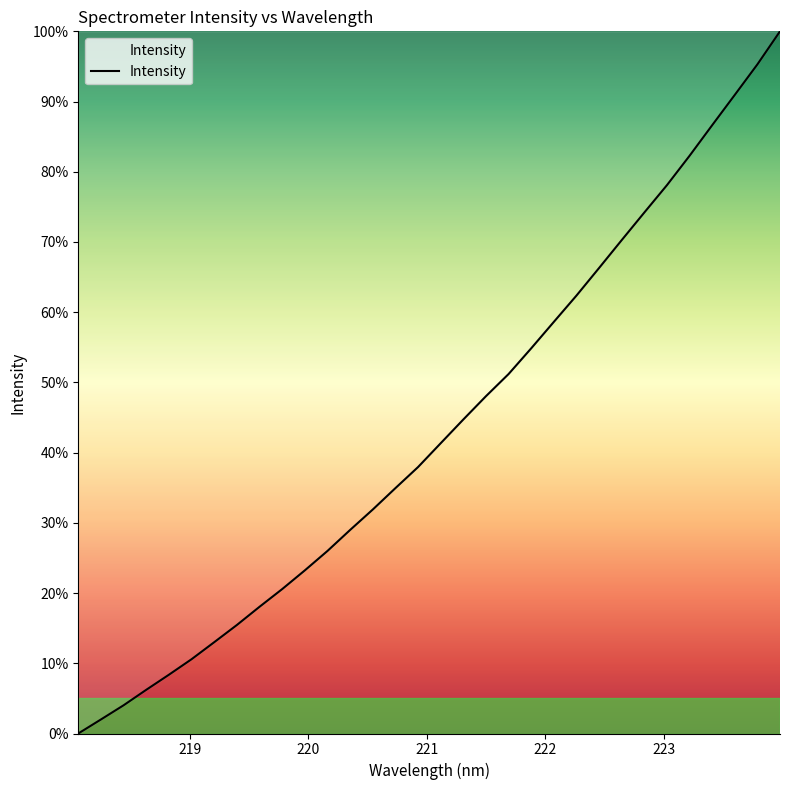

What is the greatest value displayed?

100.0